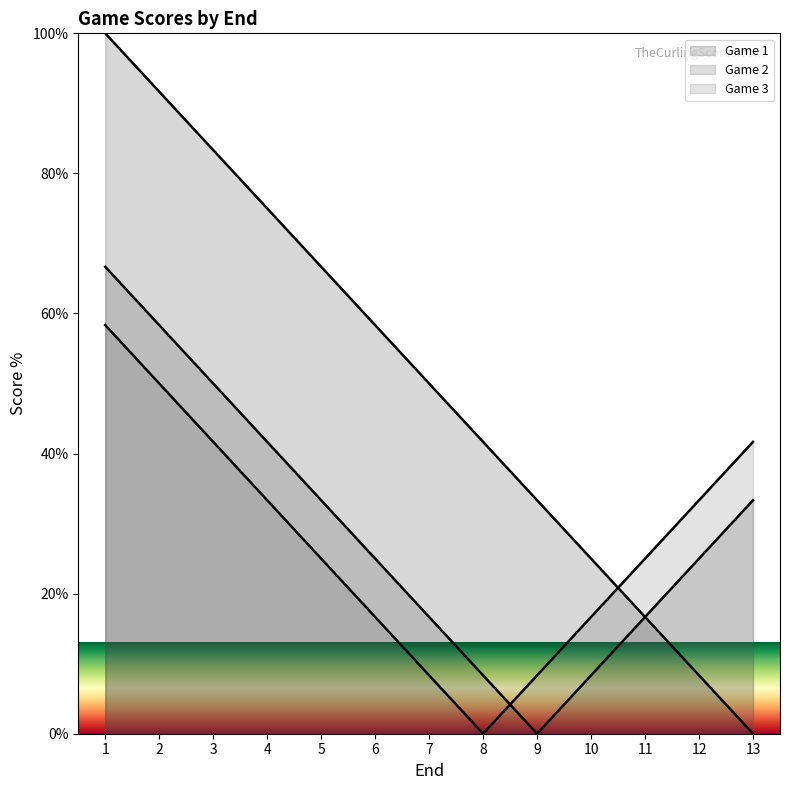

Which series has the largest total across all categories?

Game 1